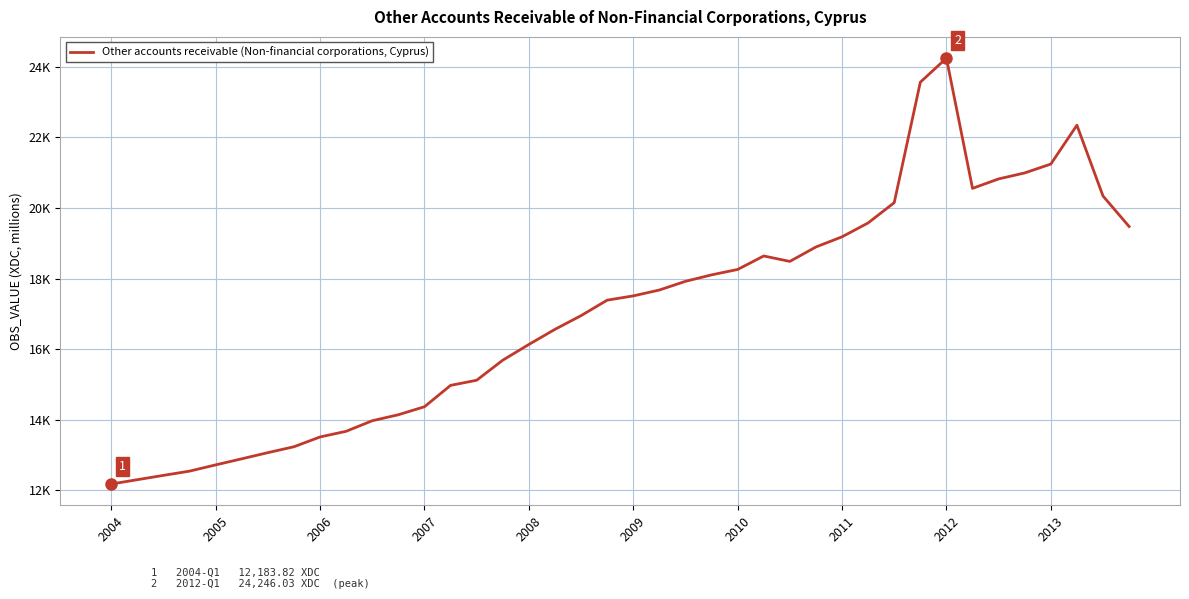

What is the minimum value shown in the chart?

12183.8